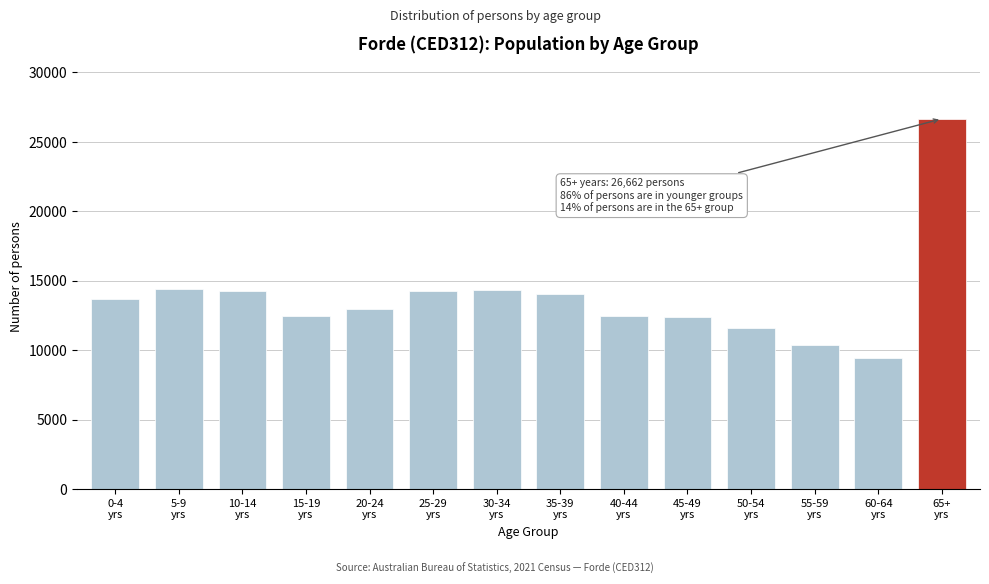

What is the average value?

13810